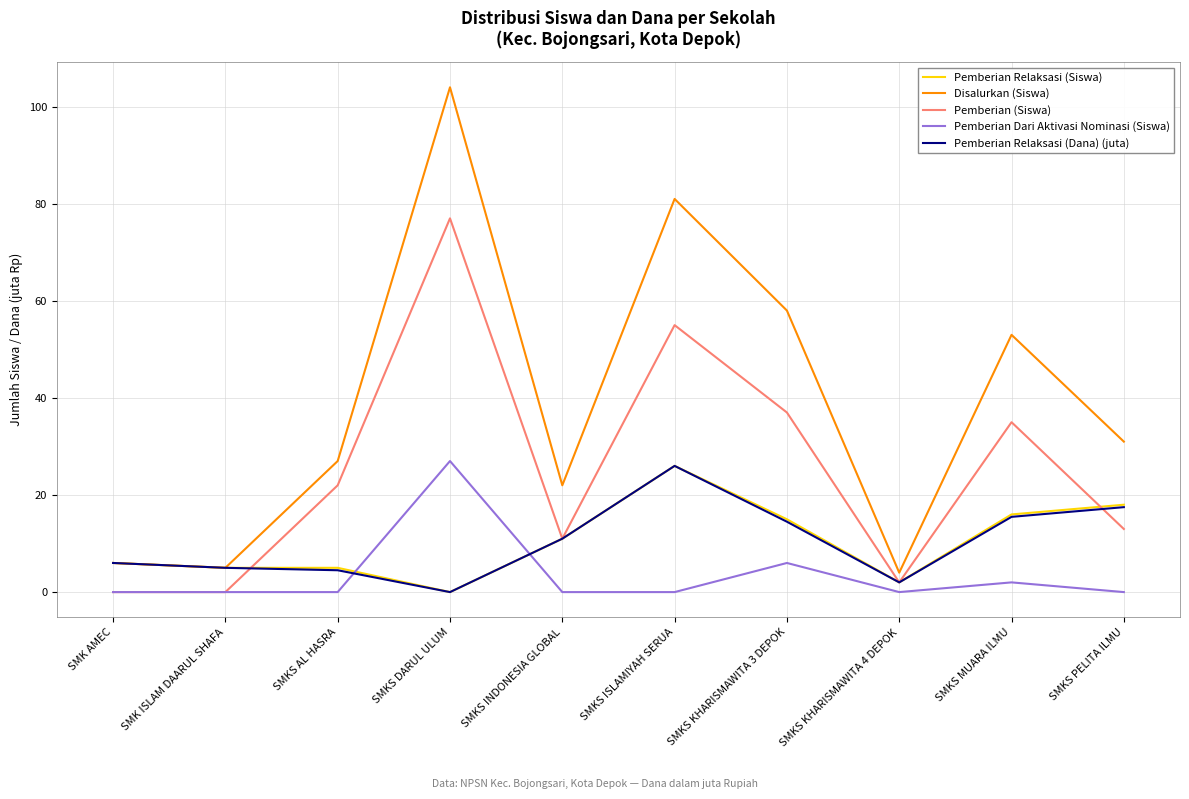

How many distinct data groups are displayed?

5